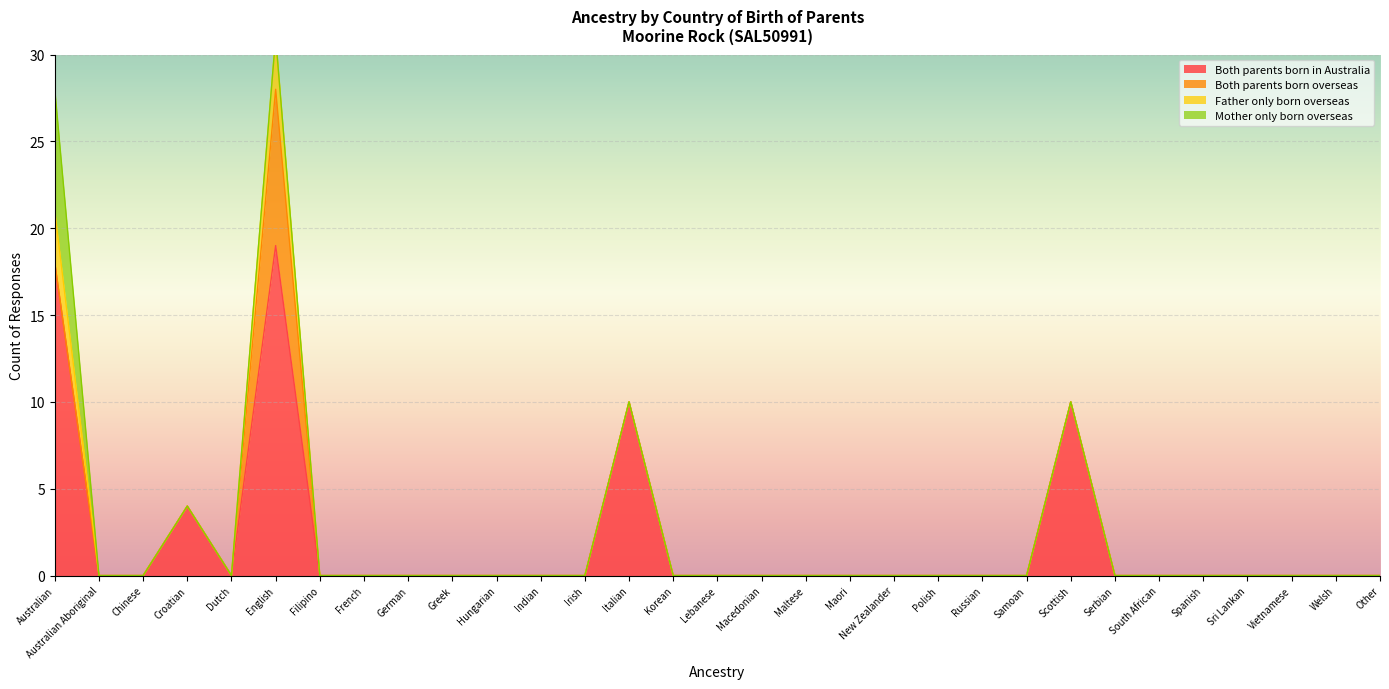

At how many categories does at least one series exceed 10?

2